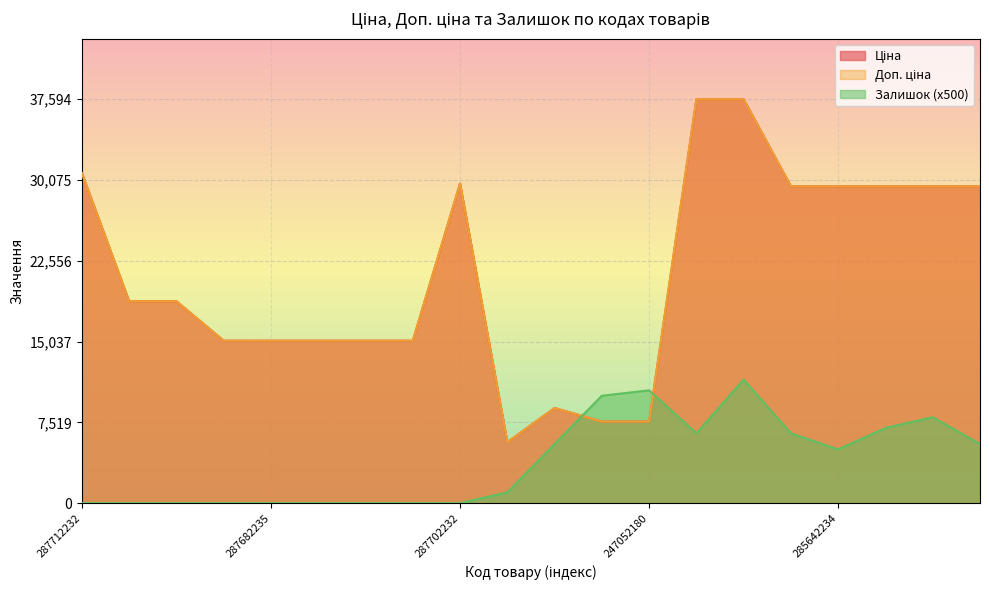

At which label is Ціна closest to 21633?

287692233